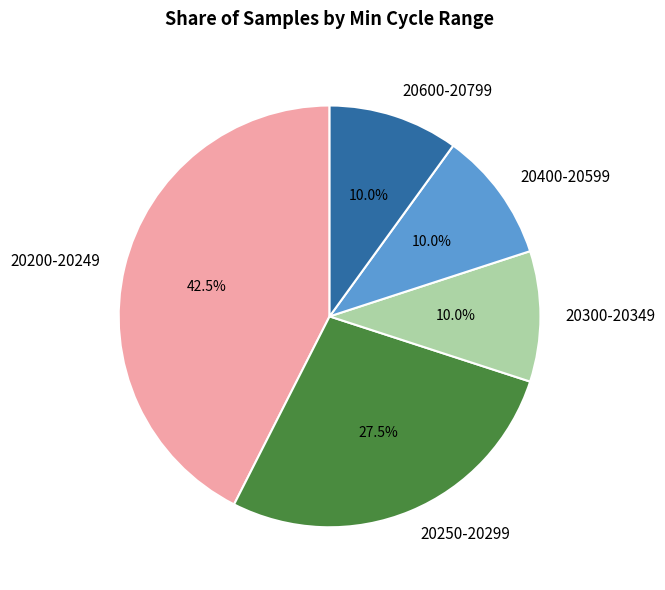

Which has a higher value, 20300-20349 or 20250-20299?

20250-20299